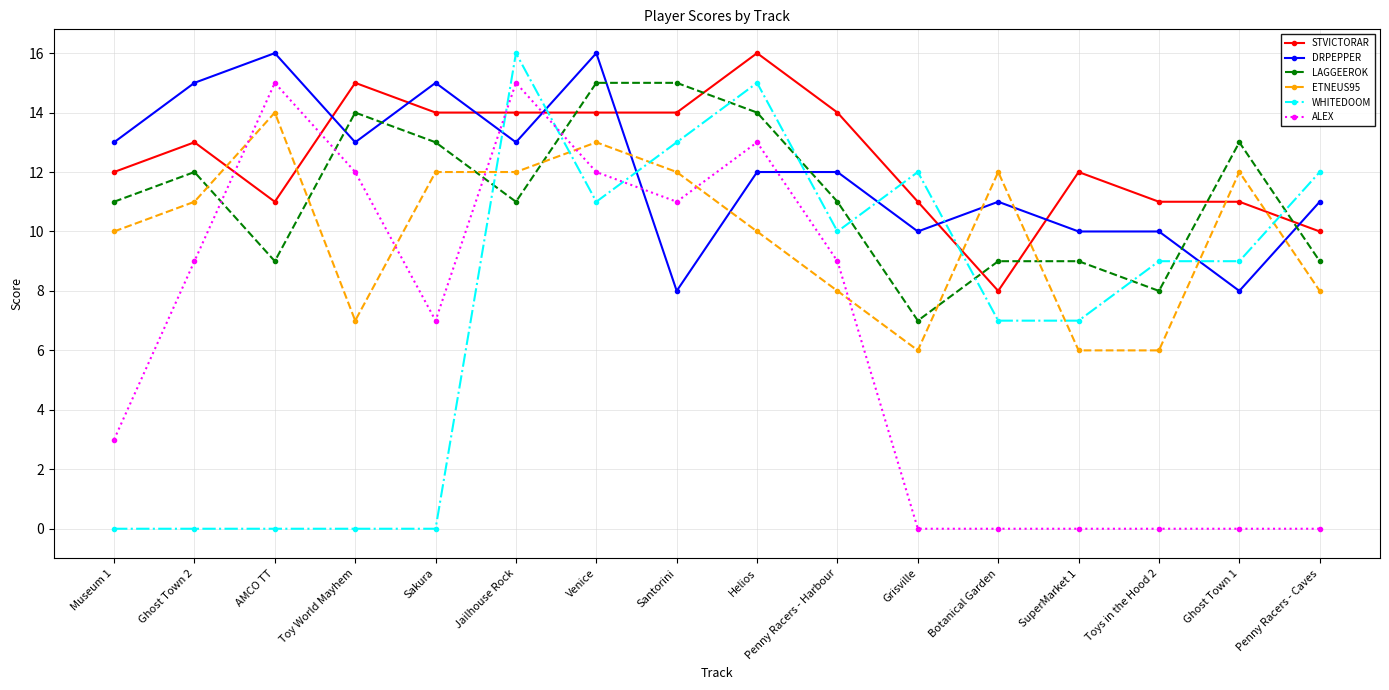

What is the greatest value displayed?

16